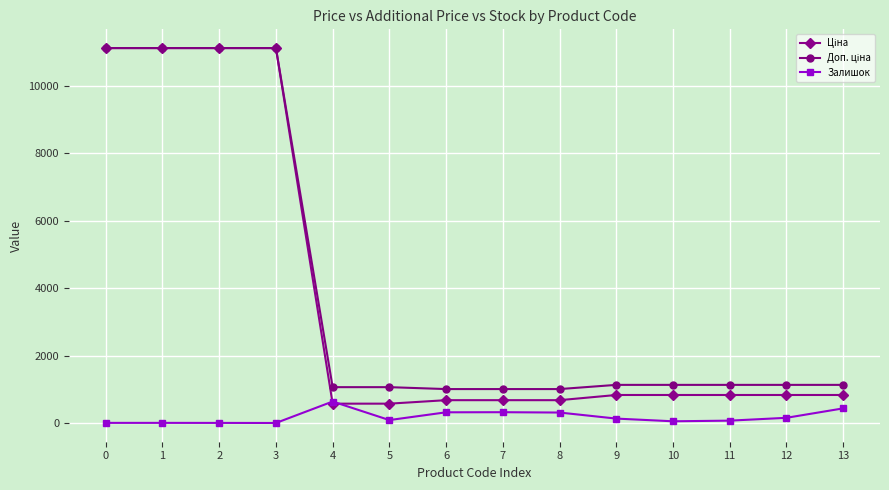

What is the total value across all series at 7?

2039.9